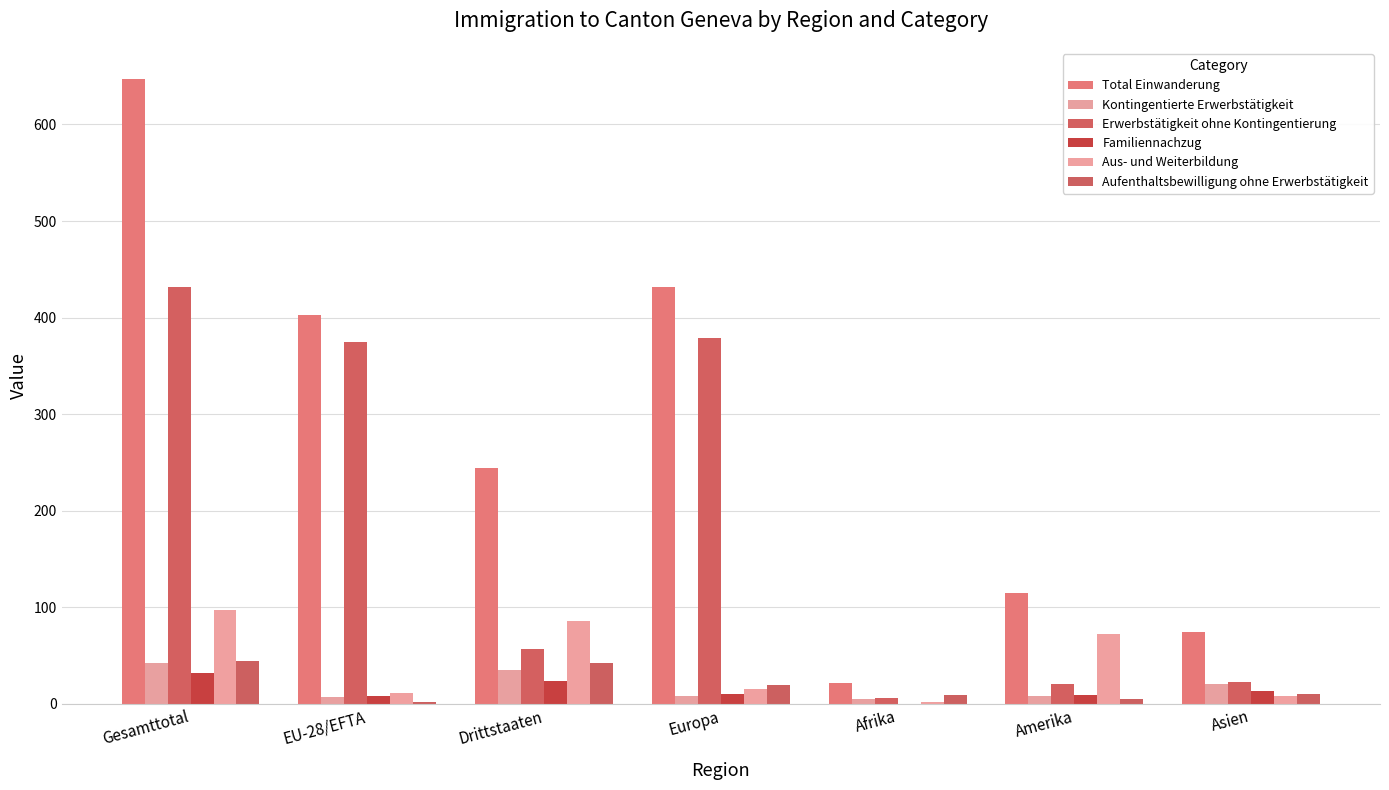

What is the label of the 5th bar from the left?

Afrika